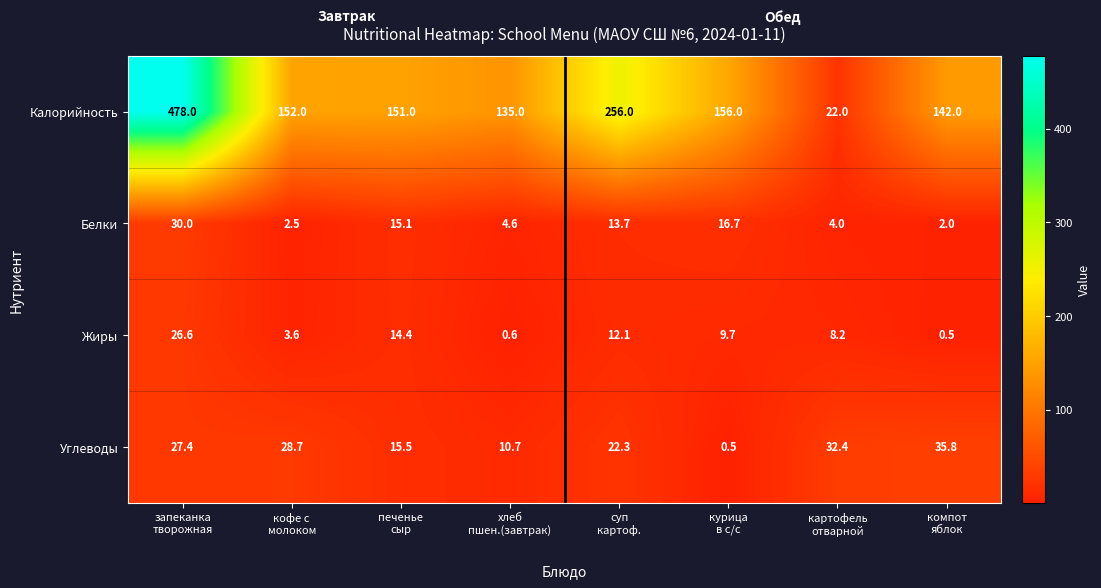

What is the lowest value of the Углеводы series?

0.5